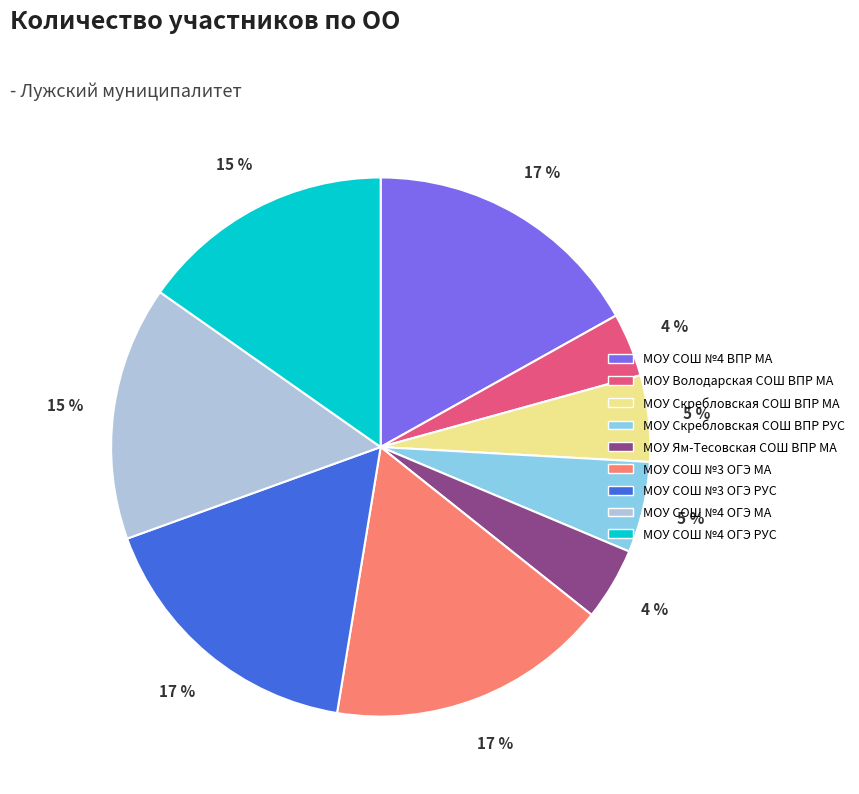

Is it true that МОУ Скребловская СОШ ВПР РУС is 5% of the pie?

True